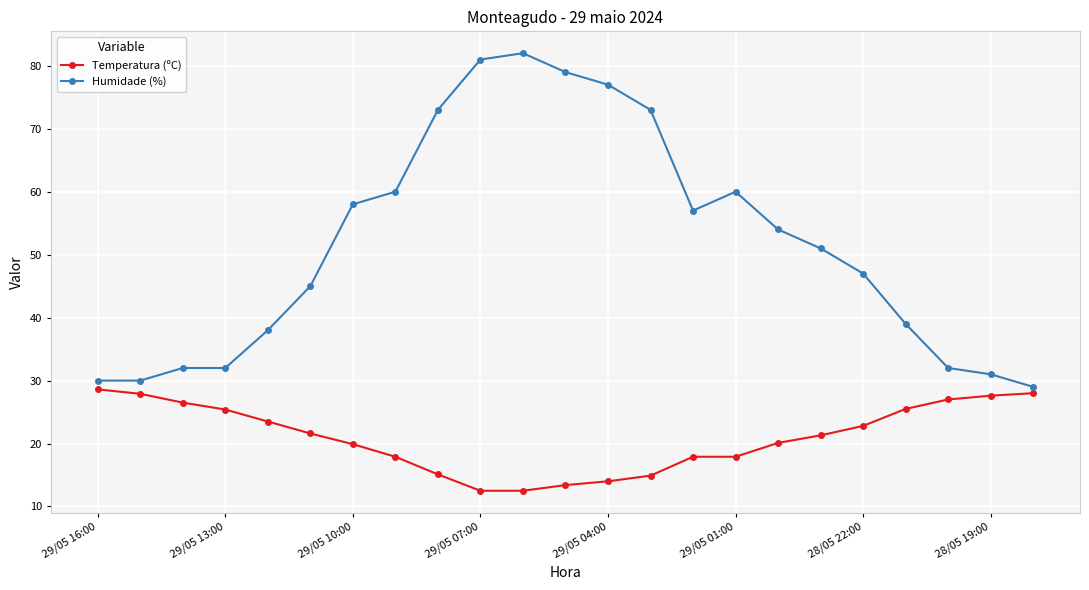

How many data points in Temperatura (ºC) are less than 21?

11